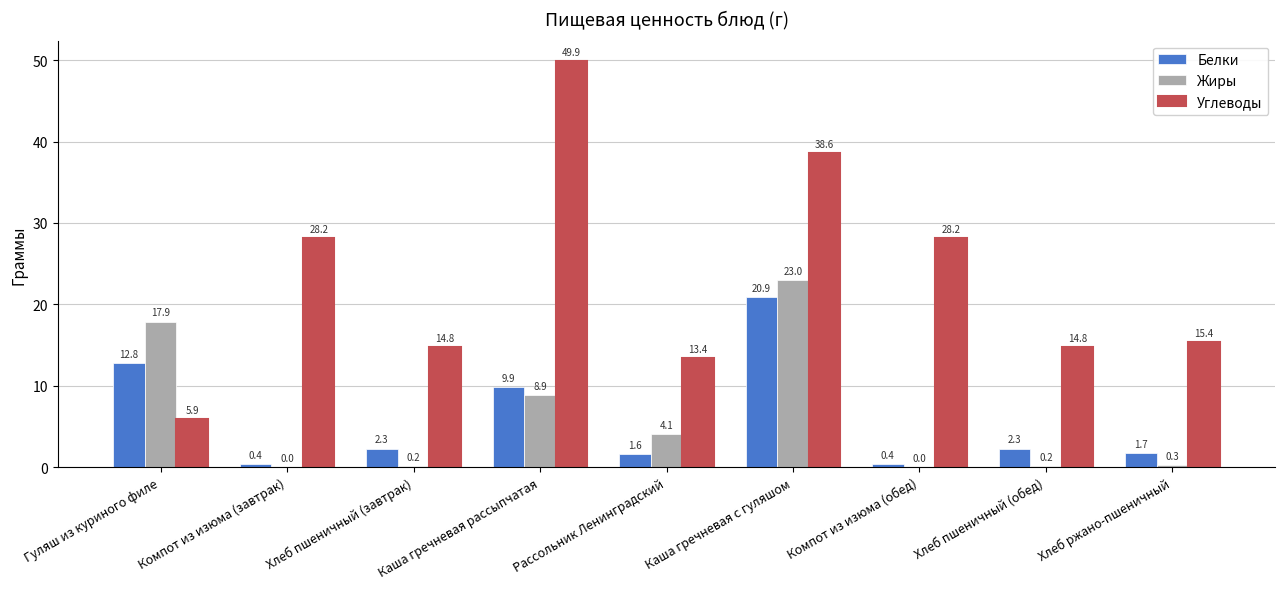

Reading left to right, extract all data points from this chart.

Белки: Гуляш из куриного филе=12.8	Компот из изюма (завтрак)=0.4	Хлеб пшеничный (завтрак)=2.3	Каша гречневая рассыпчатая=9.9	Рассольник Ленинградский=1.6	Каша гречневая с гуляшом=20.9	Компот из изюма (обед)=0.4	Хлеб пшеничный (обед)=2.3	Хлеб ржано-пшеничный=1.7
Жиры: Гуляш из куриного филе=17.9	Компот из изюма (завтрак)=0.0	Хлеб пшеничный (завтрак)=0.2	Каша гречневая рассыпчатая=8.9	Рассольник Ленинградский=4.1	Каша гречневая с гуляшом=23.0	Компот из изюма (обед)=0.0	Хлеб пшеничный (обед)=0.2	Хлеб ржано-пшеничный=0.3
Углеводы: Гуляш из куриного филе=5.9	Компот из изюма (завтрак)=28.2	Хлеб пшеничный (завтрак)=14.8	Каша гречневая рассыпчатая=49.9	Рассольник Ленинградский=13.4	Каша гречневая с гуляшом=38.6	Компот из изюма (обед)=28.2	Хлеб пшеничный (обед)=14.8	Хлеб ржано-пшеничный=15.4